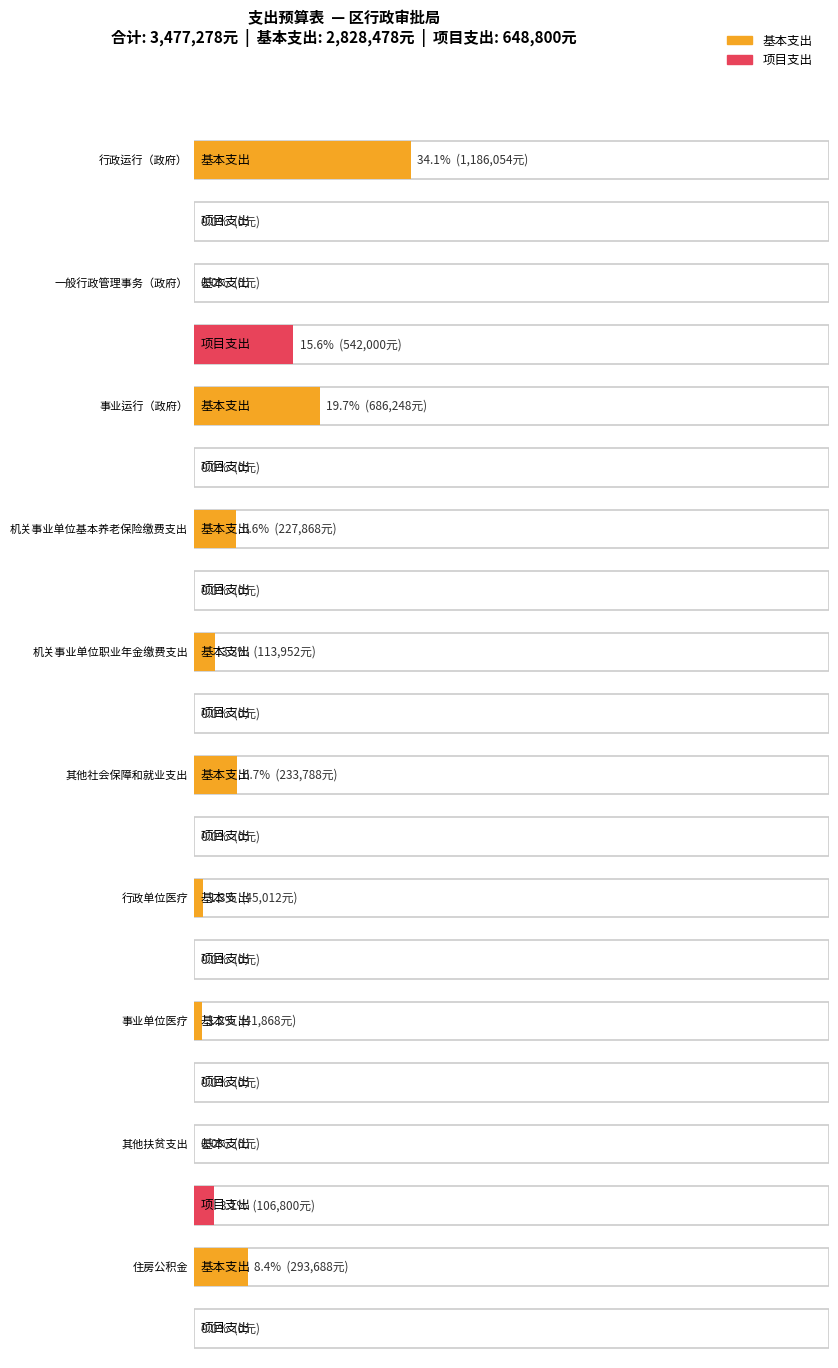

At 其他社会保障和就业支出, list the series in order from smallest to largest.

项目支出, 基本支出